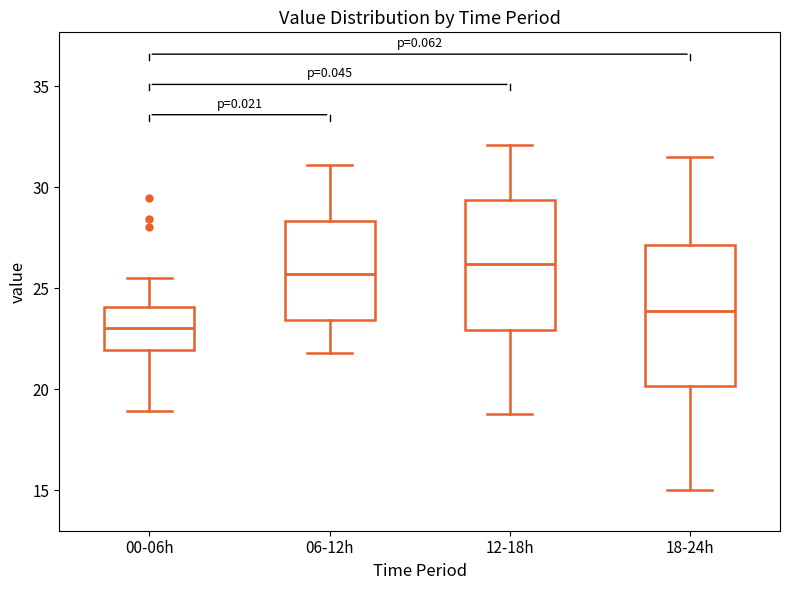

Which box's median line is the lowest?

00-06h